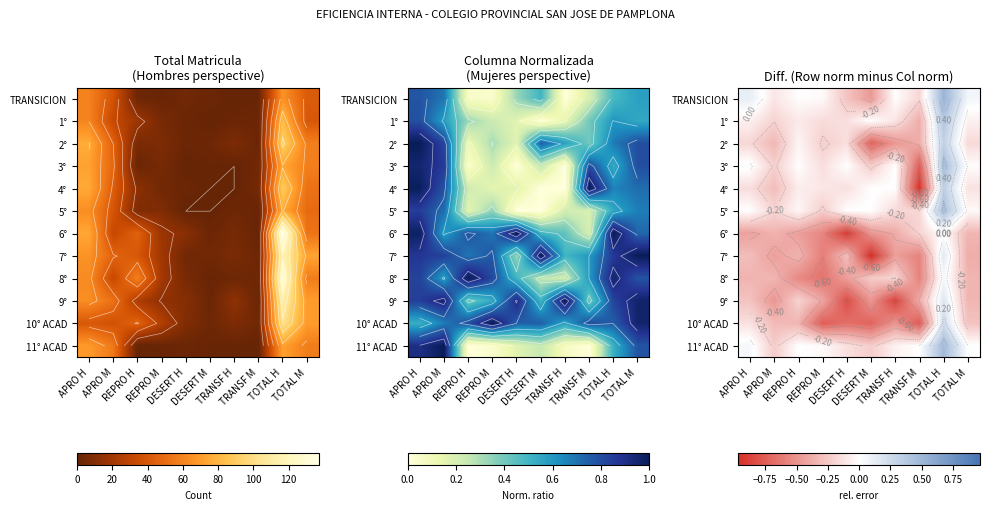

Is the value of 1° at REPRO M greater than the value of 2° at REPRO M?

Yes